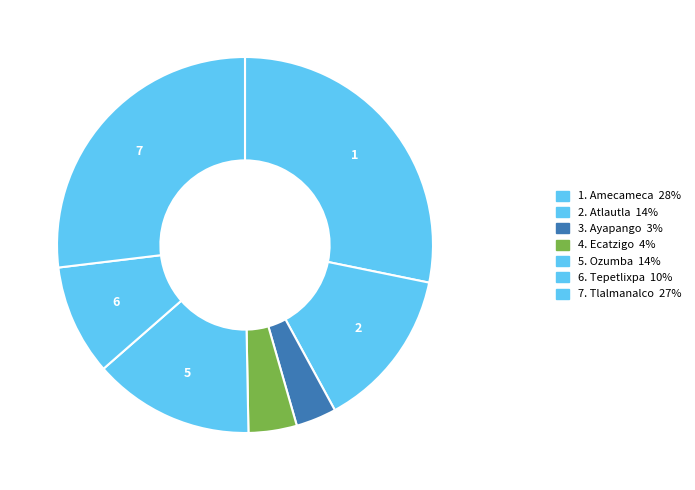

How many segments does this pie chart have?

7